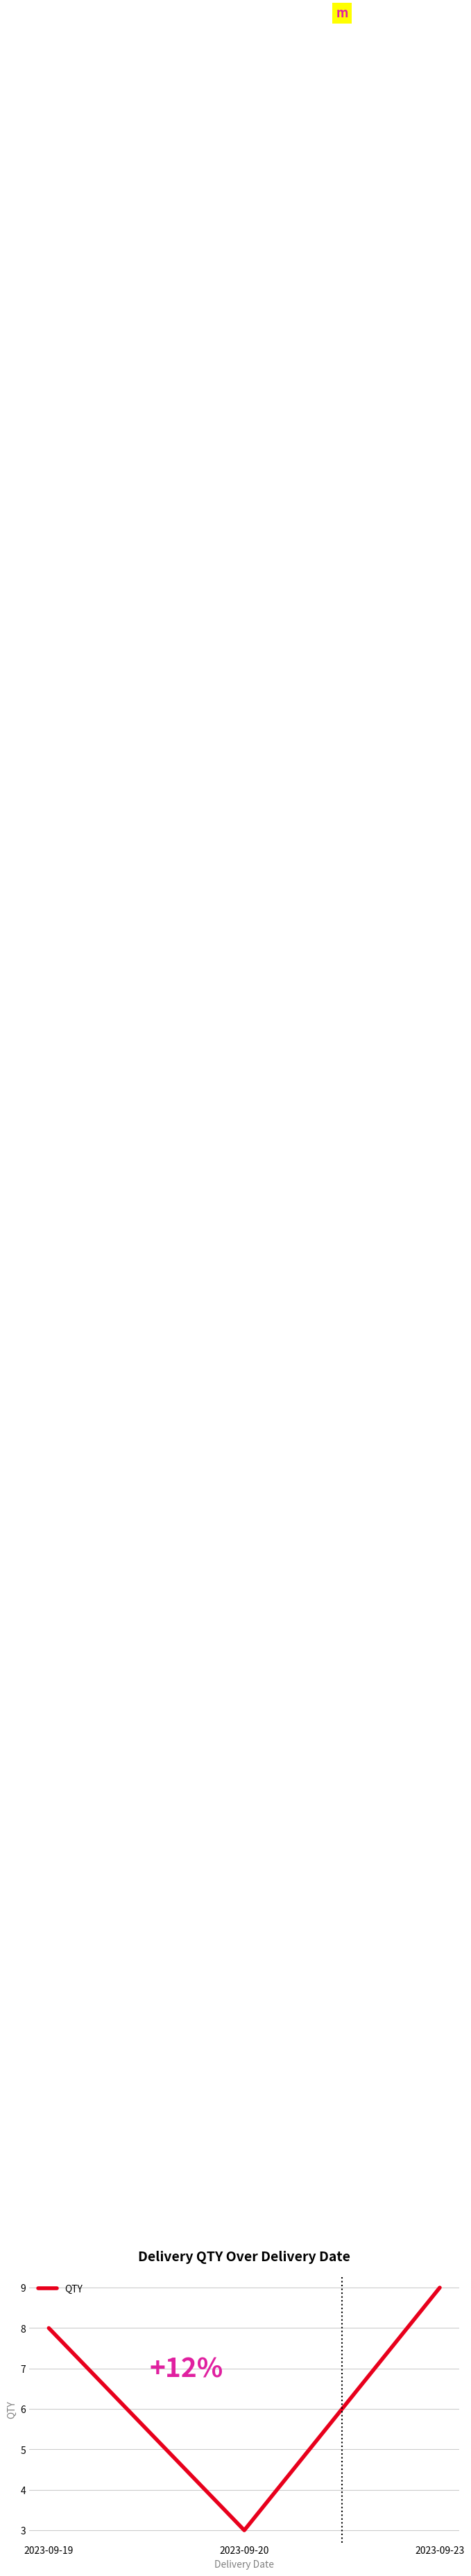

Rank the categories by value from highest to lowest.

2023-09-23, 2023-09-19, 2023-09-20